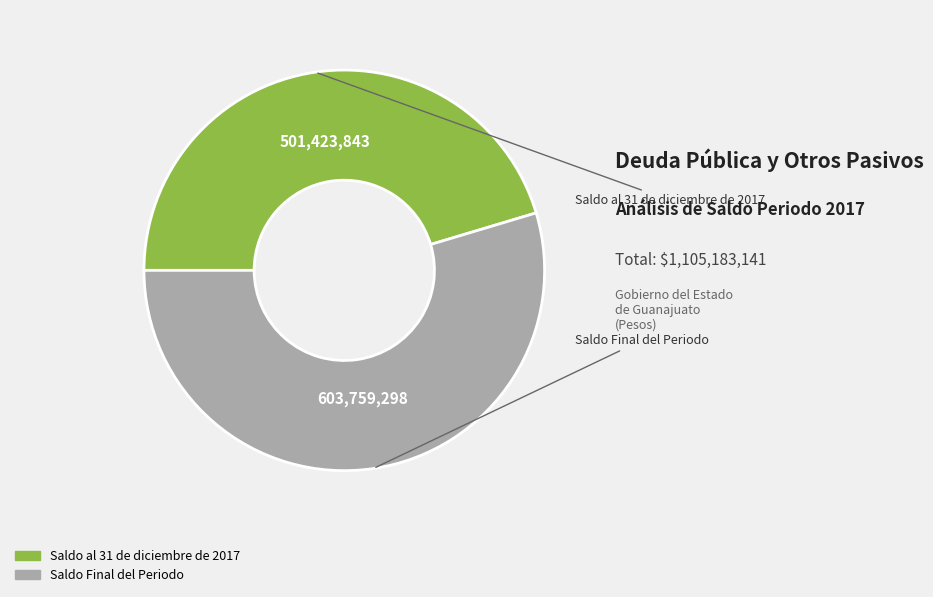

Which has a higher value, Saldo al 31 de diciembre de 2017 or Saldo Final del Periodo?

Saldo Final del Periodo